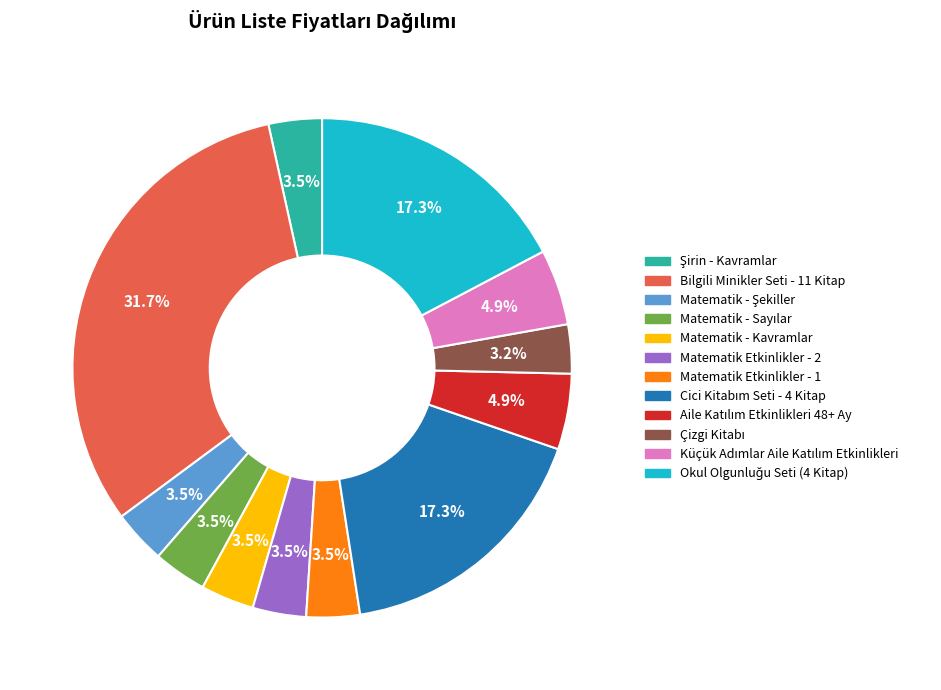

What is the largest slice in the pie chart?

Bilgili Minikler Seti - 11 Kitap